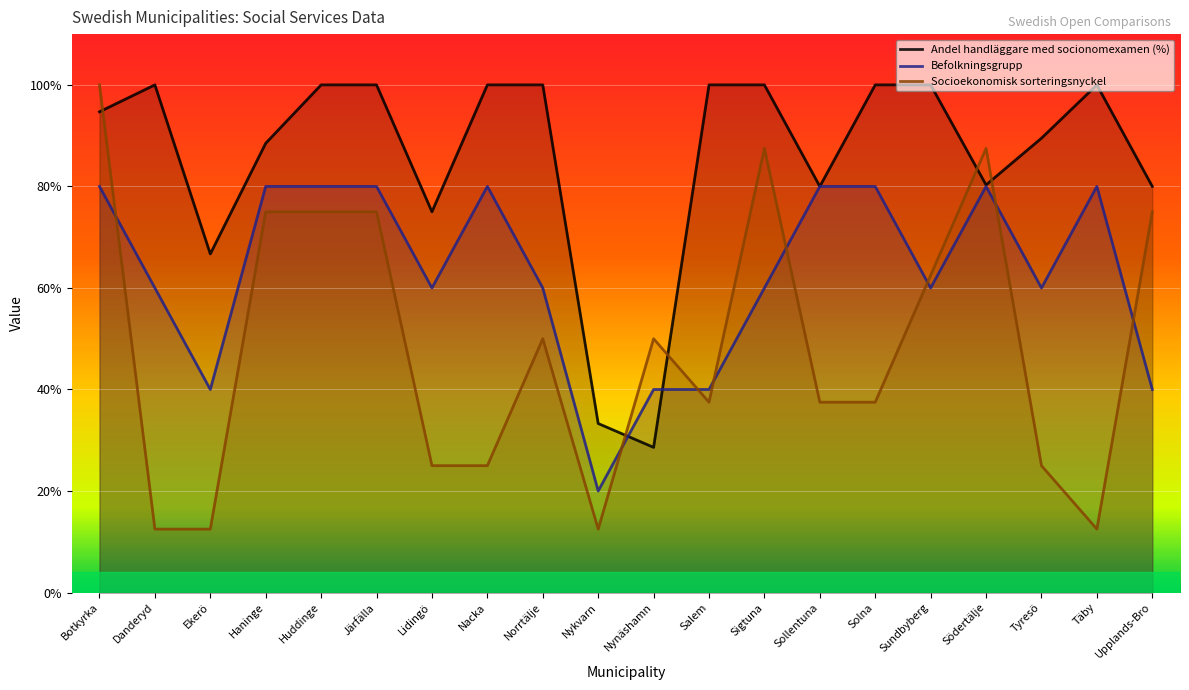

What is the highest value of the Befolkningsgrupp series?

80.0